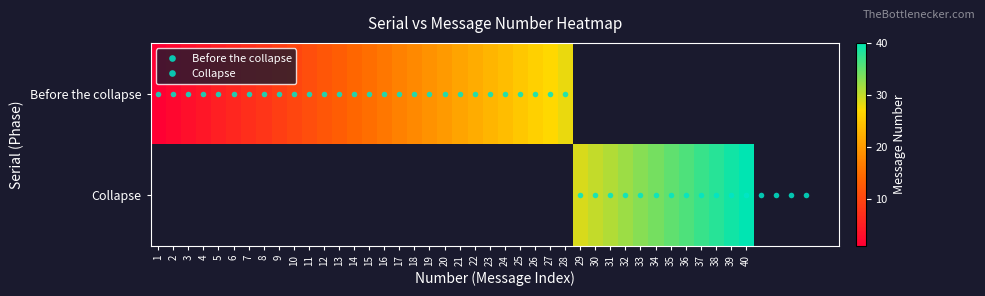

Is the value of Before the collapse at 30 greater than the value of Collapse at 30?

No